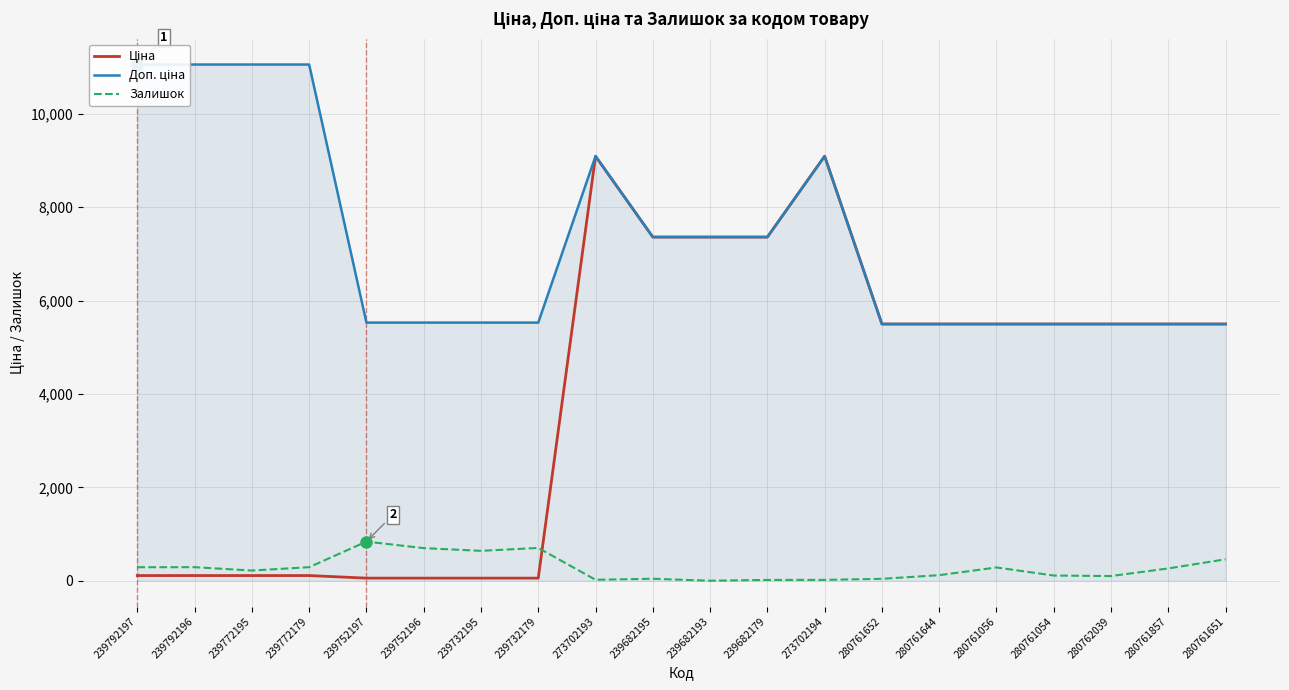

Is it true that Залишок equals 330.5 at 239772195?

False